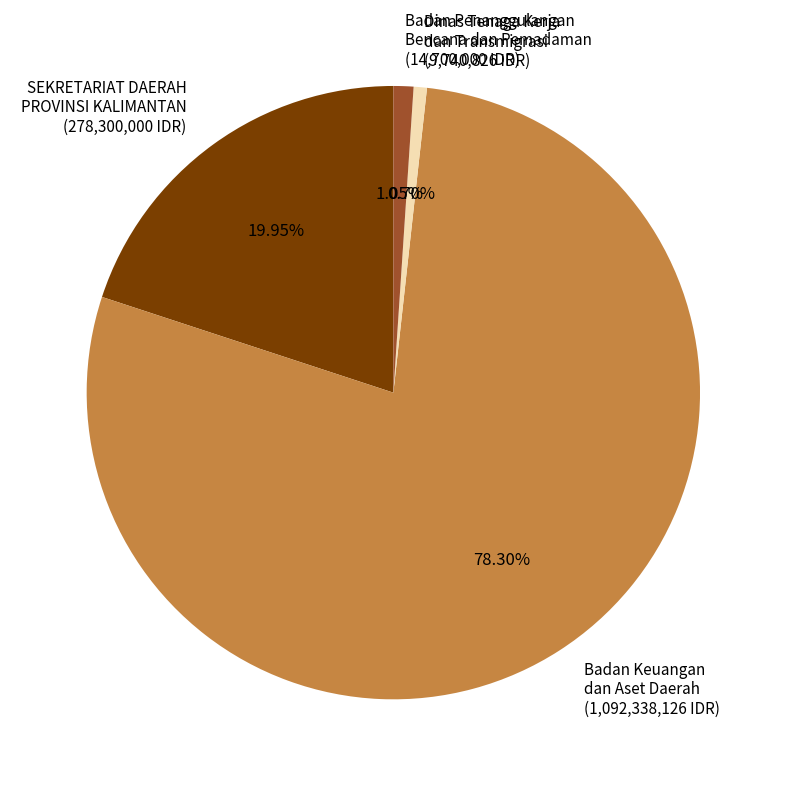

Is the sum of Badan Keuangan dan Aset Daerah and Dinas Tenaga Kerja dan Transmigrasi greater than half?

Yes